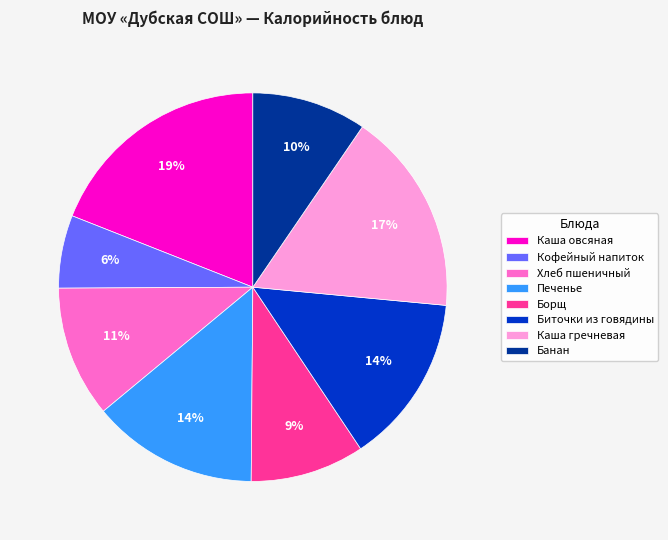

Between Хлеб пшеничный and Борщ, which is larger?

Хлеб пшеничный